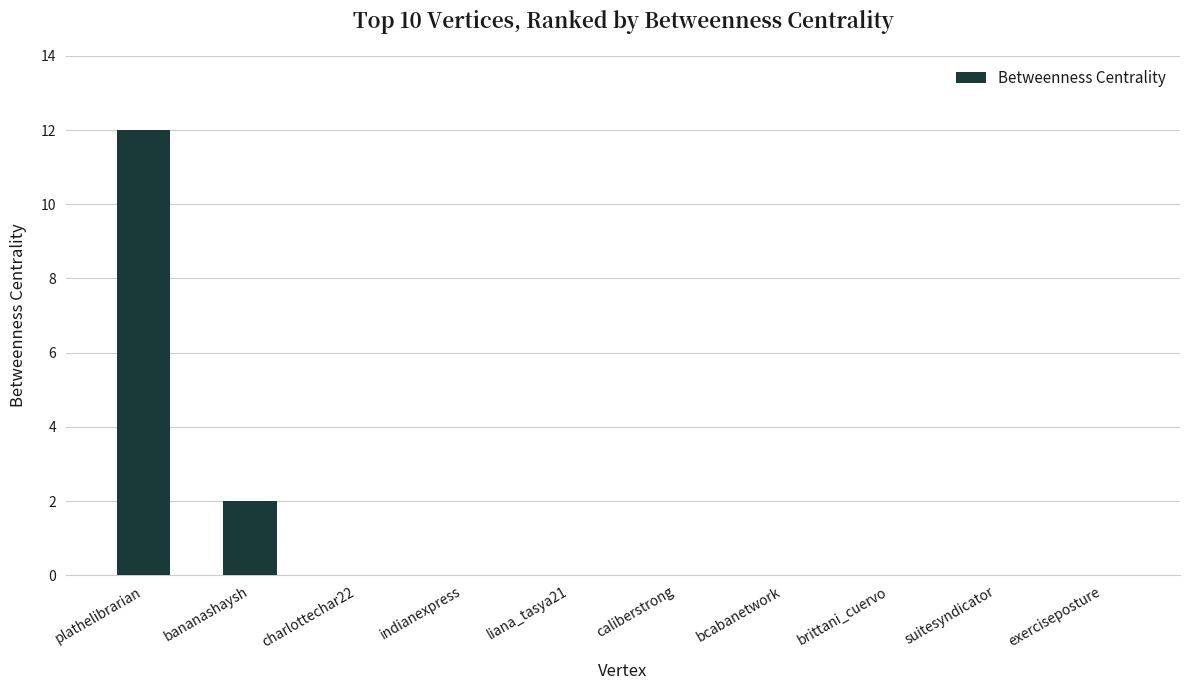

At which label is the value closest to 6?

bananashaysh